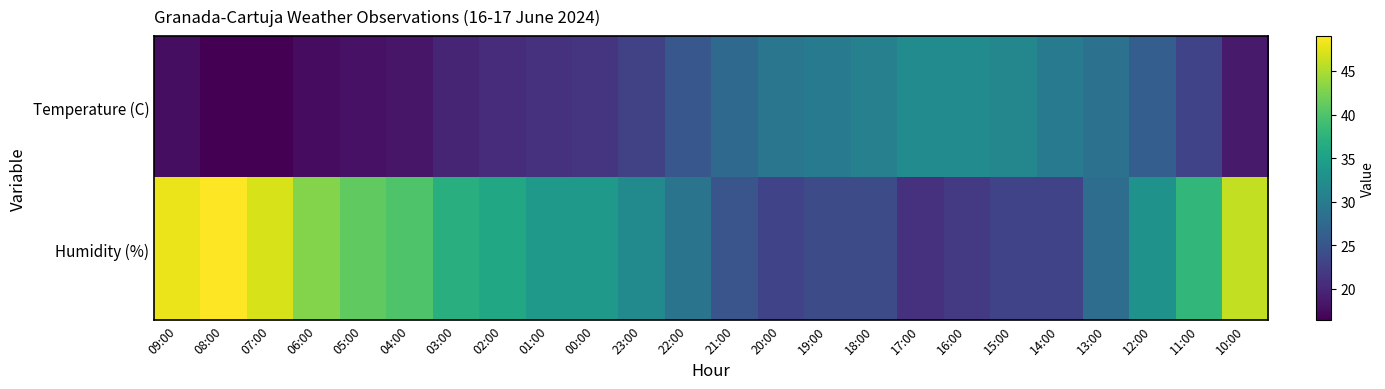

Reading left to right, extract all data points from this chart.

Temperature (C): 09:00=17.6	08:00=16.5	07:00=16.4	06:00=17.5	05:00=18.0	04:00=18.4	03:00=19.8	02:00=20.5	01:00=21.1	00:00=21.4	23:00=22.8	22:00=25.2	21:00=27.6	20:00=29.2	19:00=29.8	18:00=30.6	17:00=32.1	16:00=32.1	15:00=31.5	14:00=29.8	13:00=28.7	12:00=26.1	11:00=23.0	10:00=18.7
Humidity (%): 09:00=48.0	08:00=49.0	07:00=47.0	06:00=43.0	05:00=41.0	04:00=40.0	03:00=37.0	02:00=36.0	01:00=34.0	00:00=34.0	23:00=32.0	22:00=29.0	21:00=25.0	20:00=23.0	19:00=24.0	18:00=24.0	17:00=21.0	16:00=22.0	15:00=23.0	14:00=23.0	13:00=28.0	12:00=33.0	11:00=38.0	10:00=46.0